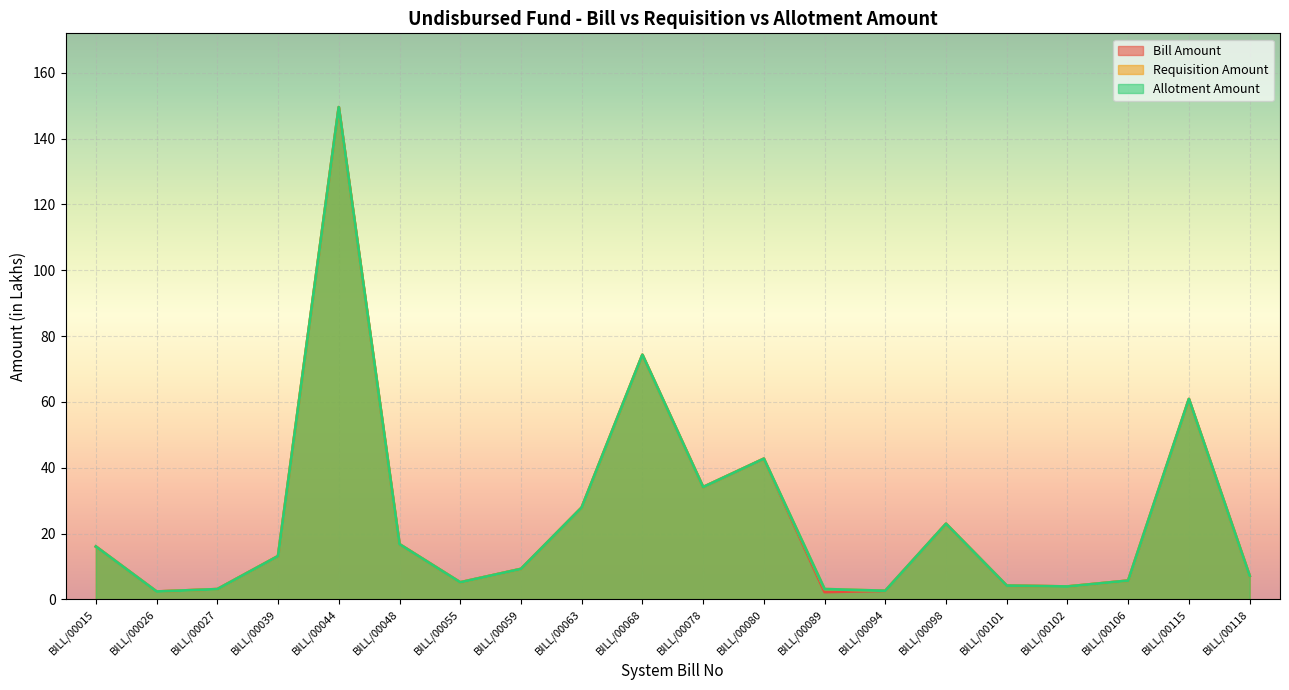

What is the approximate value of Bill Amount at BILL/00118?

7.2